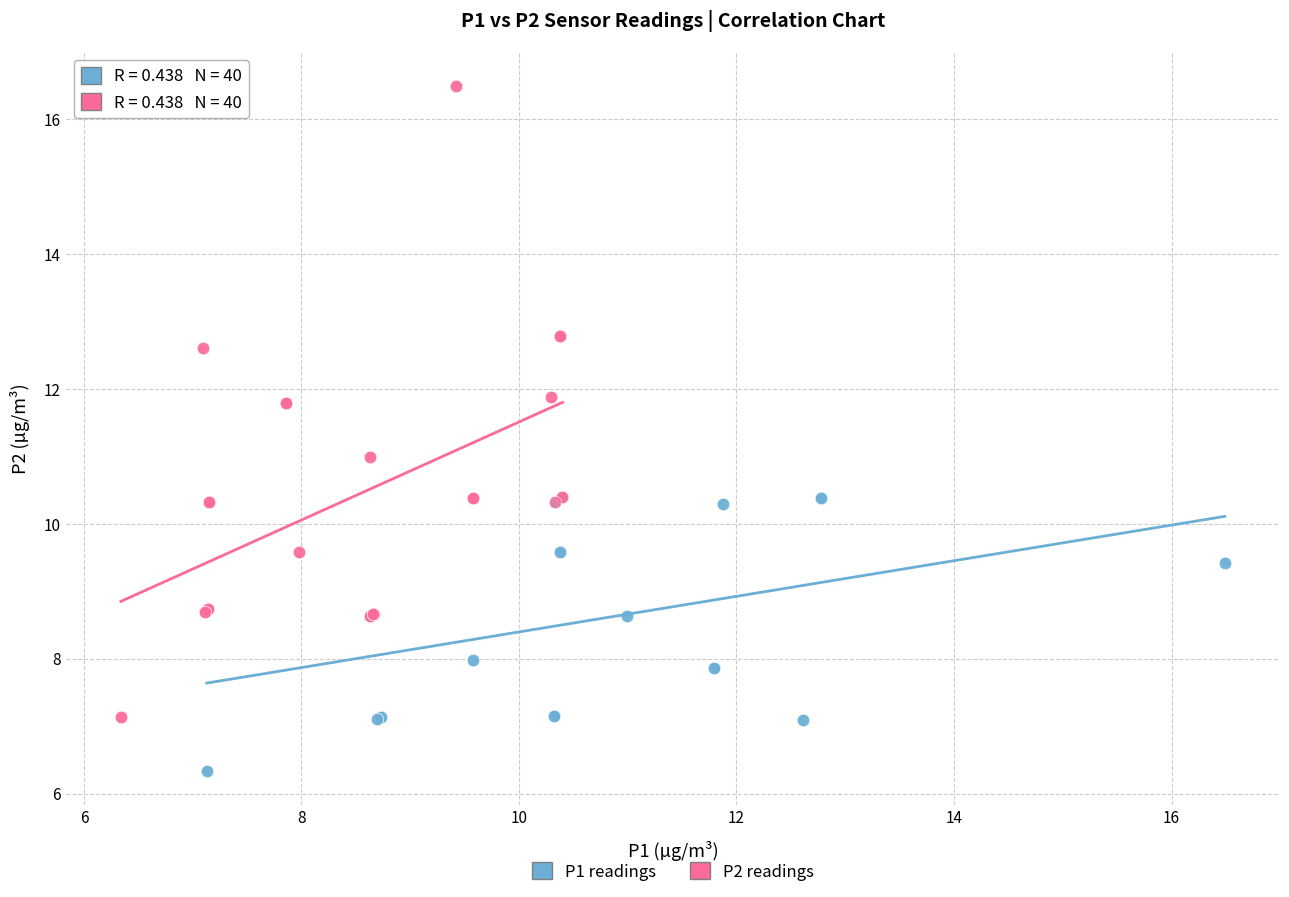

Which series contains the highest Y value?

P2 readings